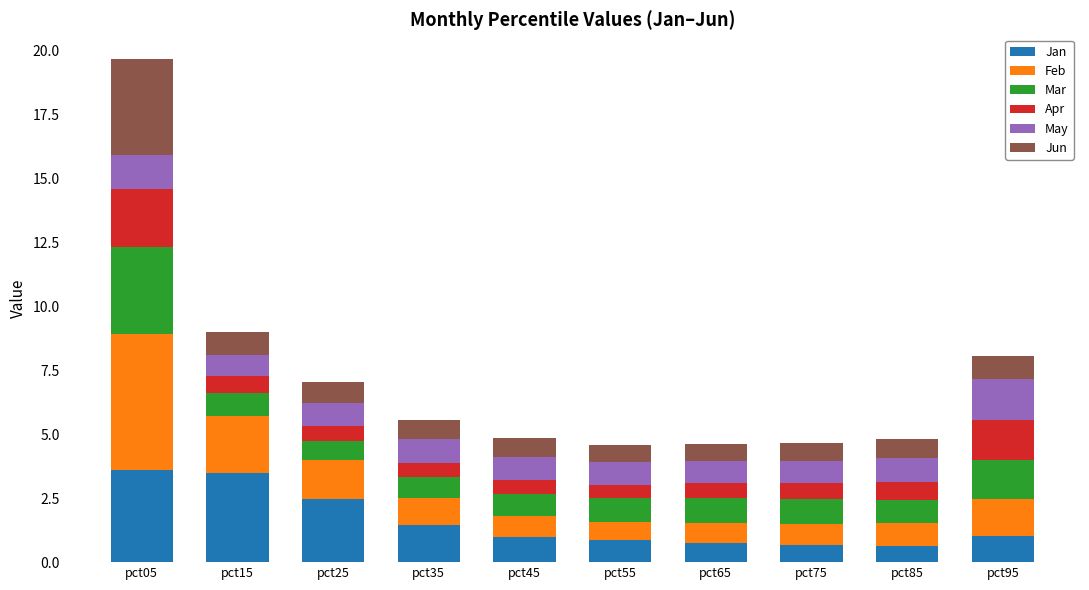

What is the highest value of the Jan series?

3.6